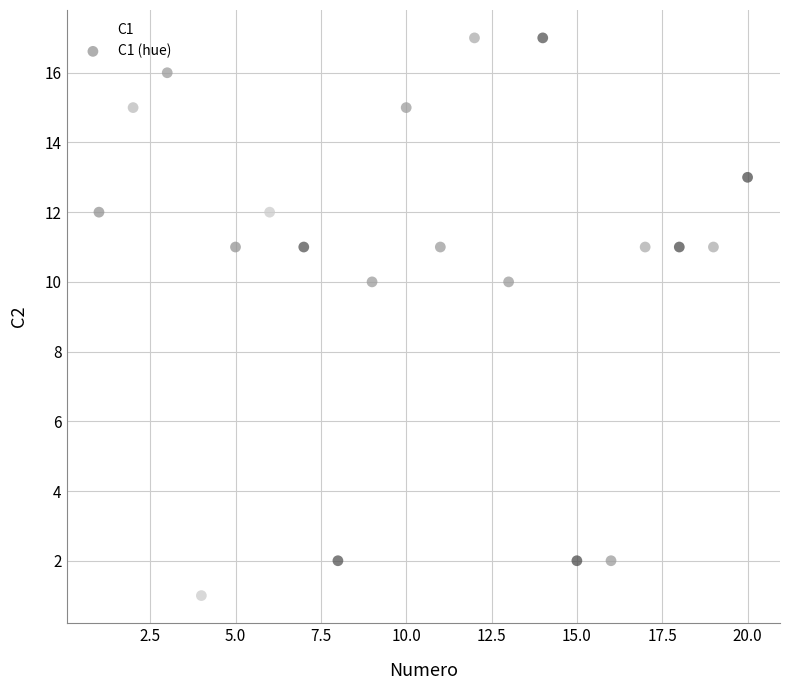

What is the range of Y values (max minus min)?

16